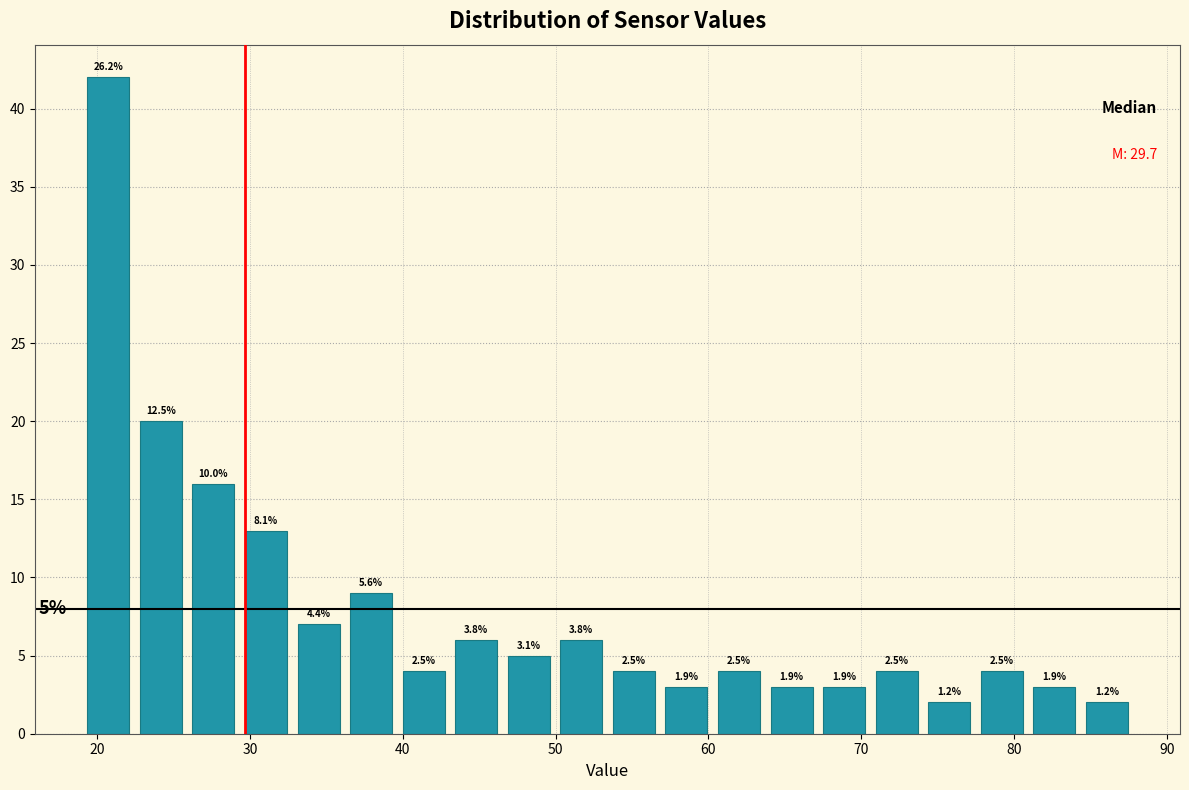

Read against the x-axis, roughly where is the centre of the tallest bar?

21